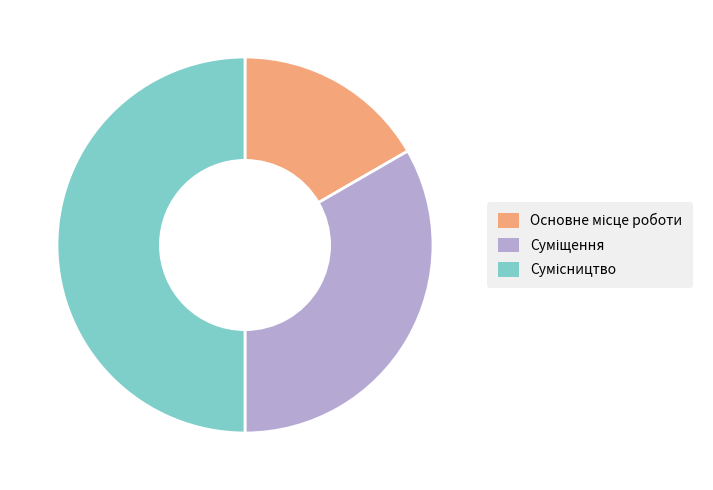

Count the number of slices in the pie.

3